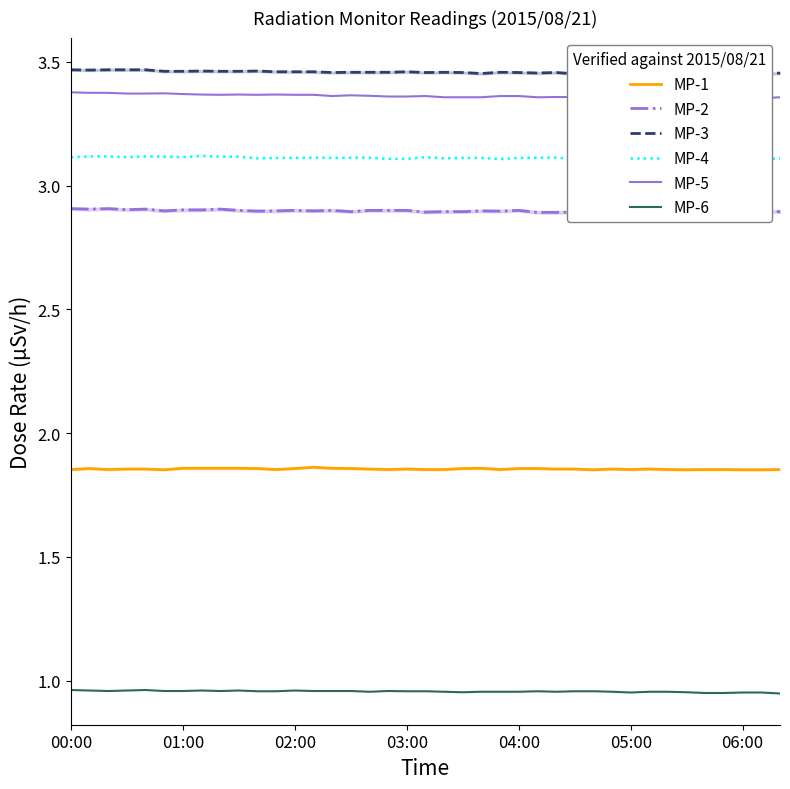

Is it true that MP-6 equals 0.3 at 06:00?

False